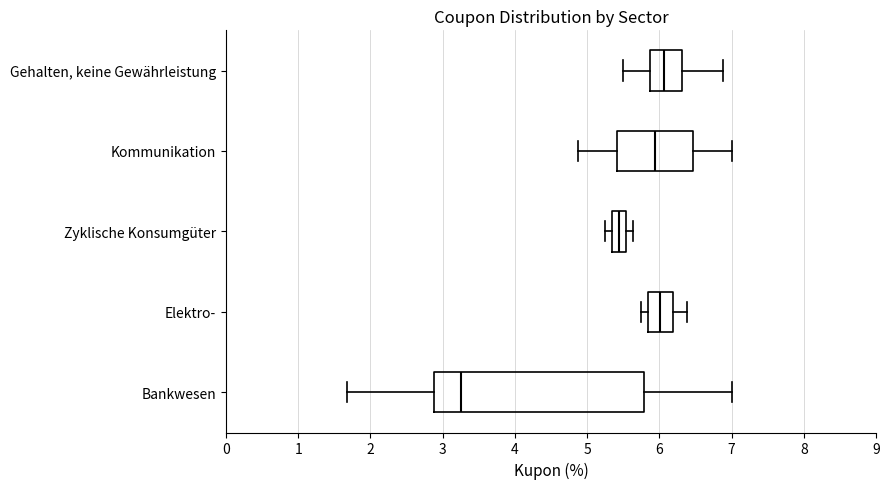

Reading bottom to top, transcribe this box plot: for each box, give where its median line is, the range the box spans, and where its two whiskers end, as read against the x-axis. The values are not printed on the chart, so give them approximately, as read against the axis.

Bankwesen: median 3.3, box 2.9 to 5.8, whiskers 1.7 to 7.0
Elektro-: median 6.0, box 5.8 to 6.2, whiskers 5.8 (just left of the box's left edge) to 6.4
Zyklische Konsumgüter: median 5.4, box 5.3 to 5.5, whiskers 5.3 (just left of the box's left edge) to 5.6
Kommunikation: median 5.9, box 5.4 to 6.5, whiskers 4.9 to 7.0
Gehalten, keine Gewährleistung: median 6.1, box 5.9 to 6.3, whiskers 5.5 to 6.9